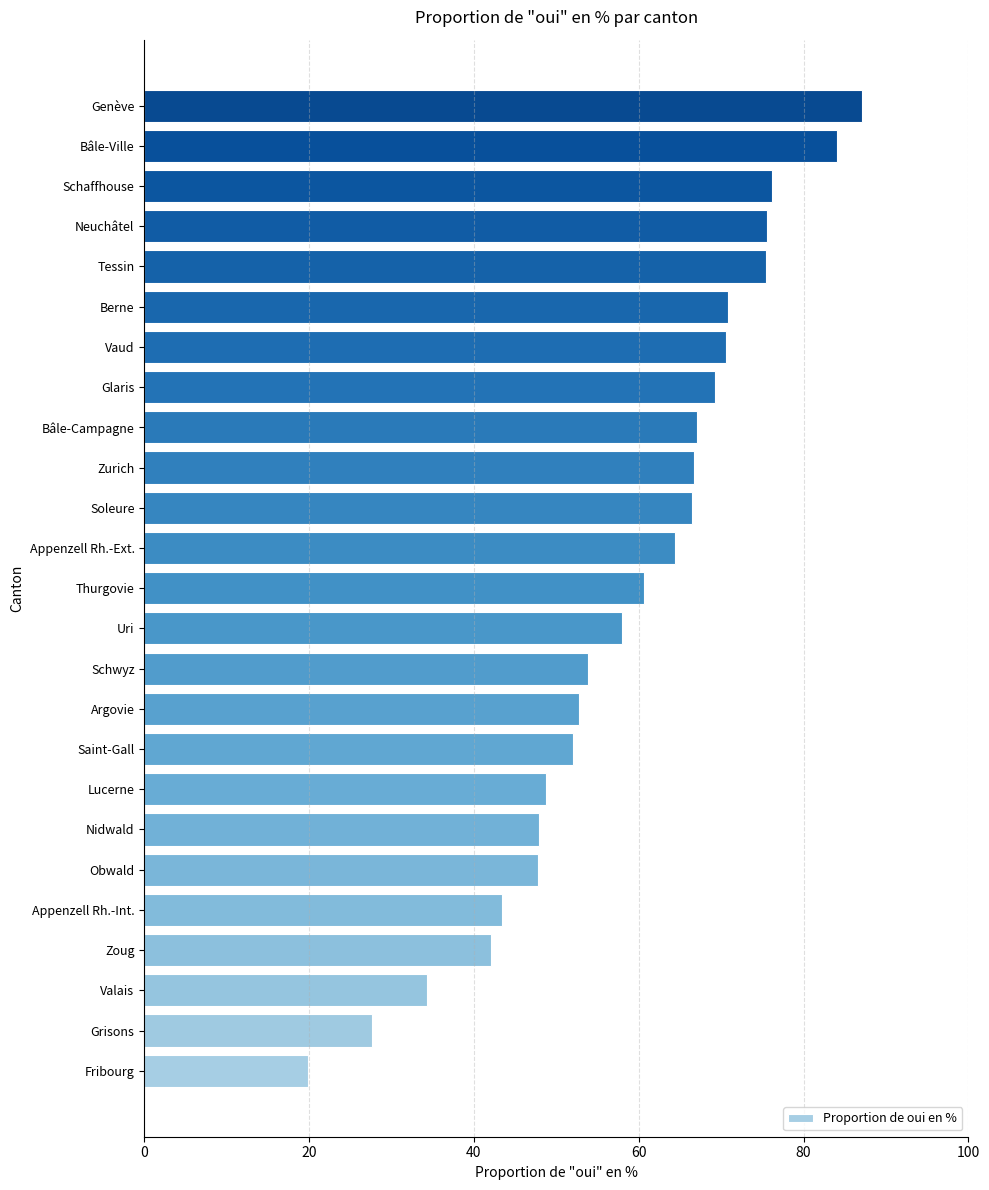

What is the difference between the second highest and second lowest values?

56.5